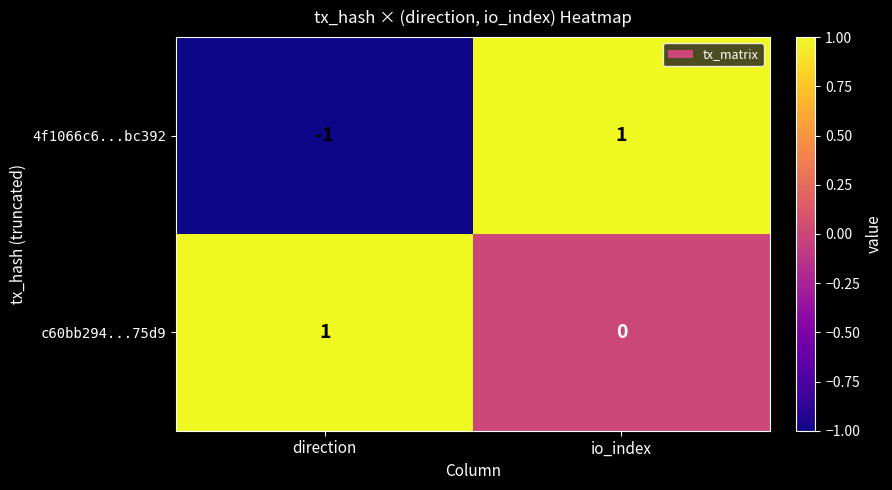

Reading right to left, list all the values displayed in this chart.

4f1066c6...bc392: 1	-1
c60bb294...75d9: 0	1